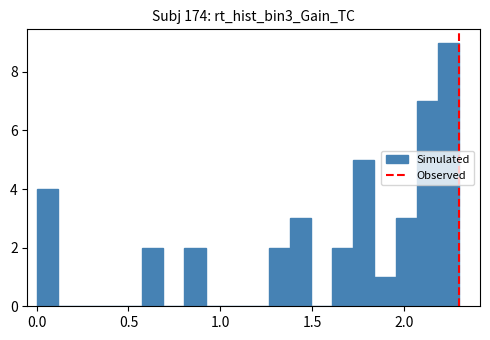

Read against the x-axis, roughly where is the centre of the tallest bar?

2.25